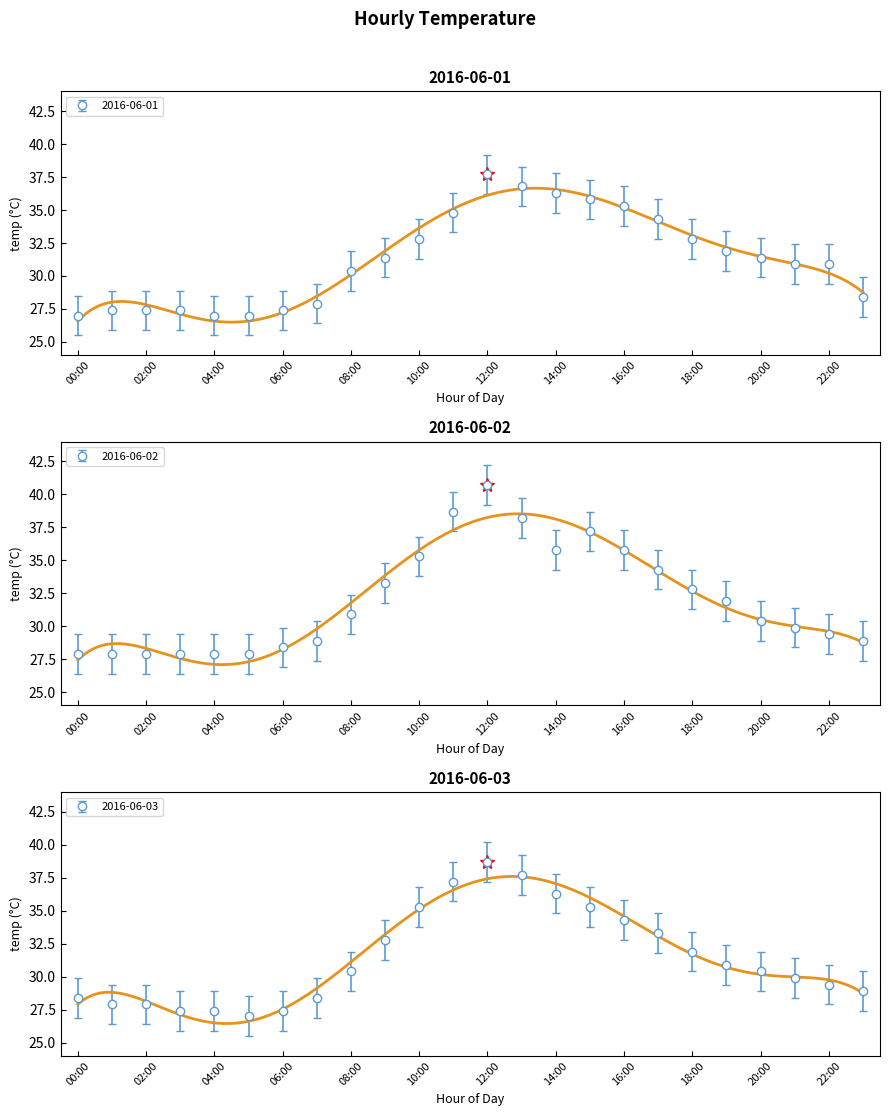

List the series in order of their overall mean, lowest first.

2016-06-01, 2016-06-03, 2016-06-02